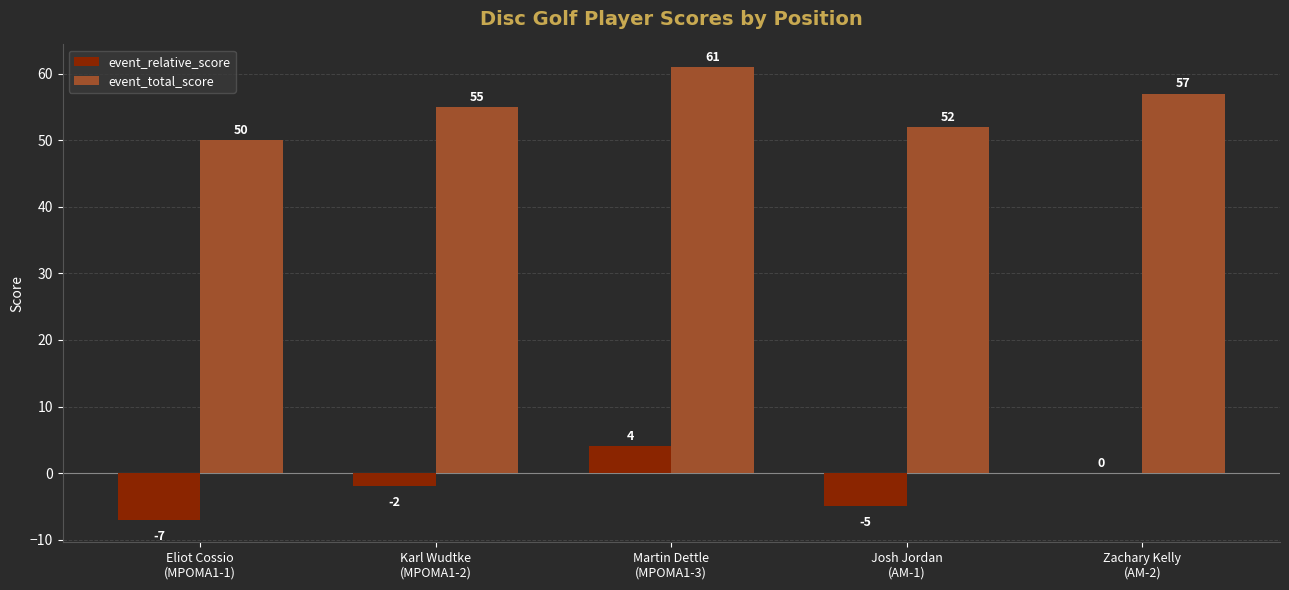

Which series has the largest total across all categories?

event_total_score